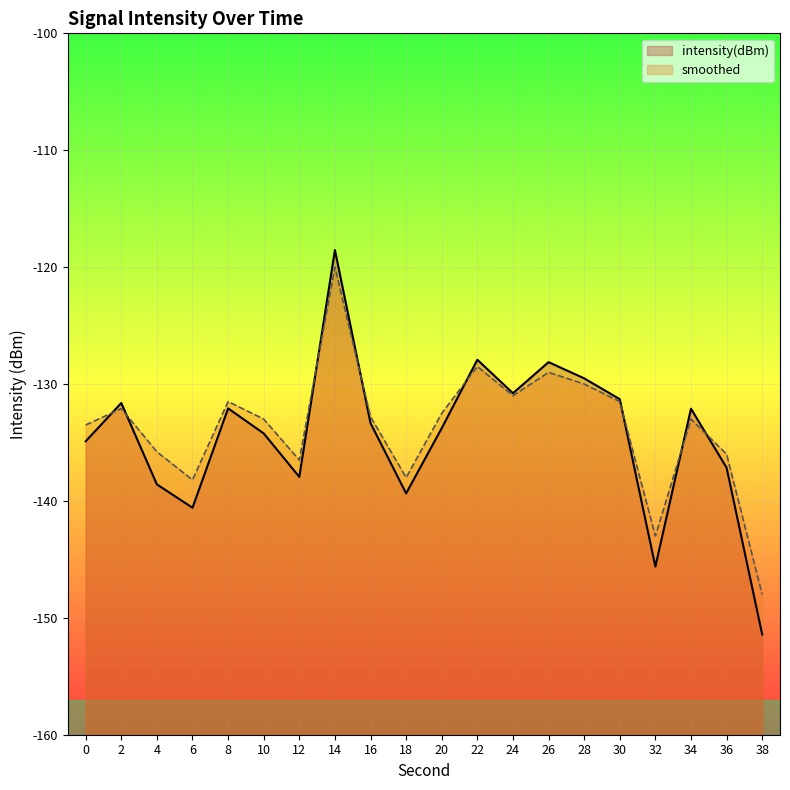

Rank the categories by smoothed value from lowest to highest.

38, 32, 6, 18, 12, 36, 4, 0, 10, 34, 16, 20, 2, 8, 30, 24, 28, 26, 22, 14